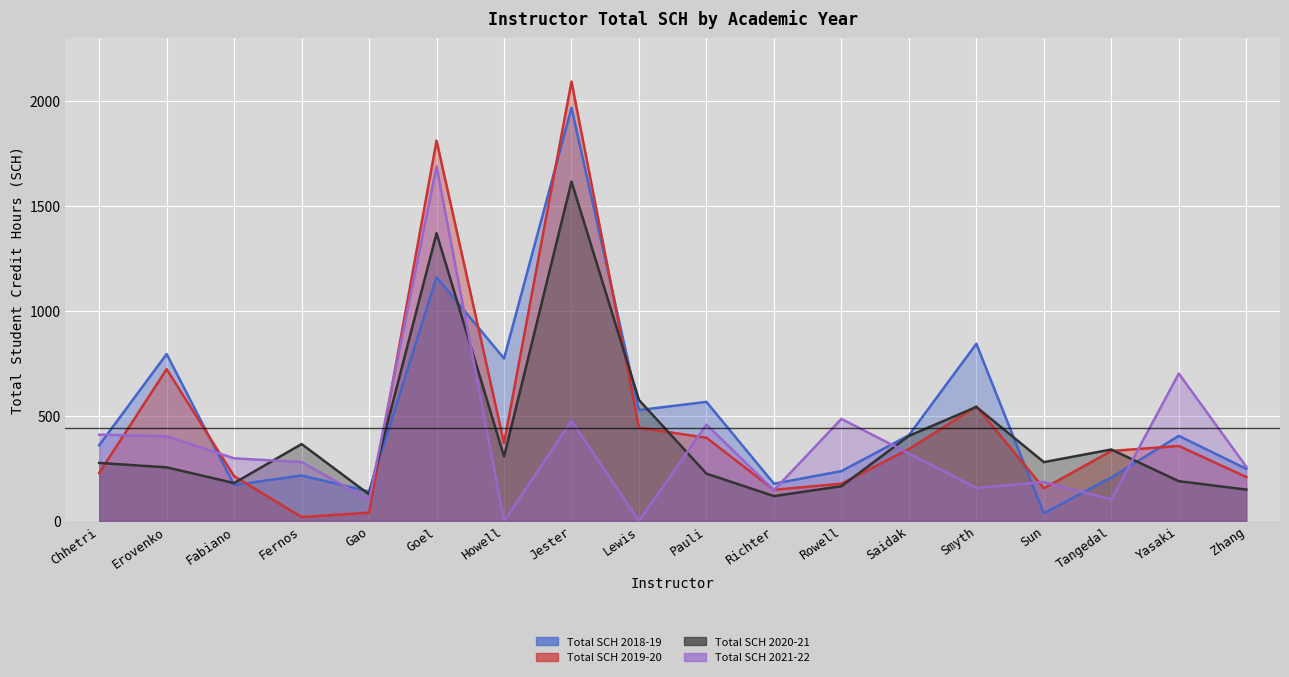

What position from the right is Smyth?

5